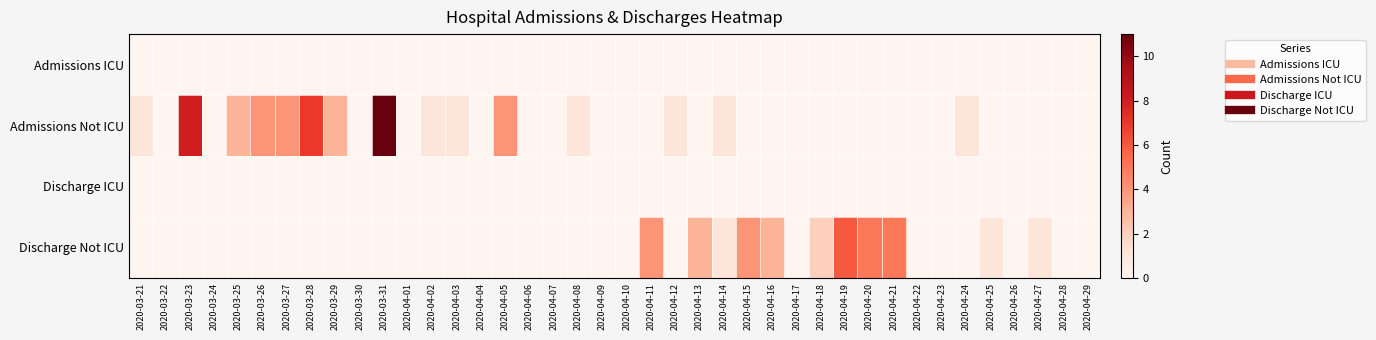

At how many categories does at least one series exceed 7?

2